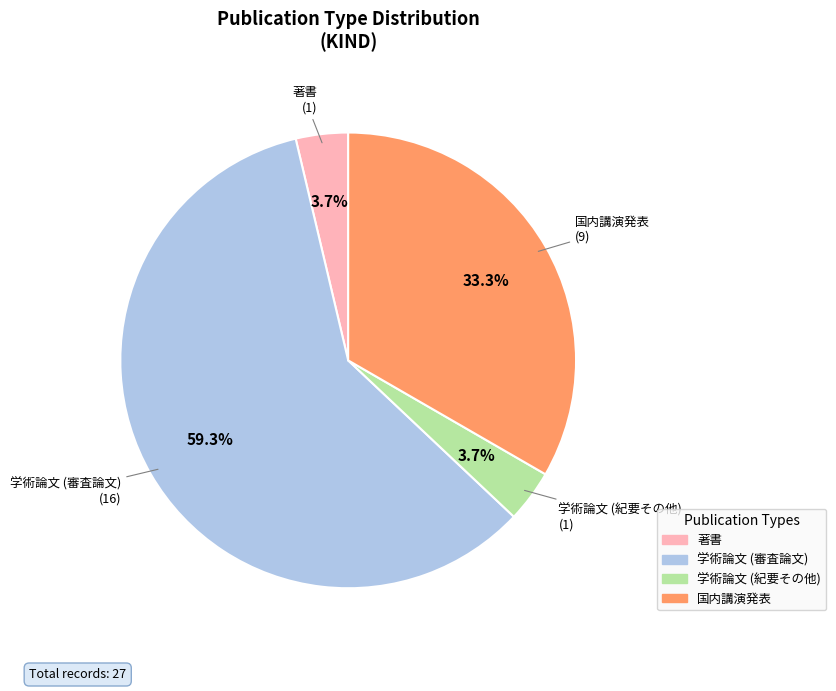

Which slice represents more than half of the pie?

学術論文 (審査論文)